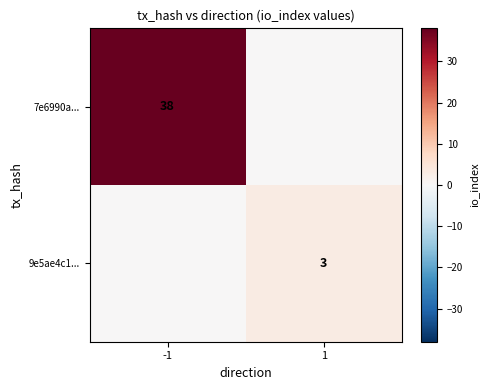

The 7e6990a... series shows 38 at -1. True or false?

True